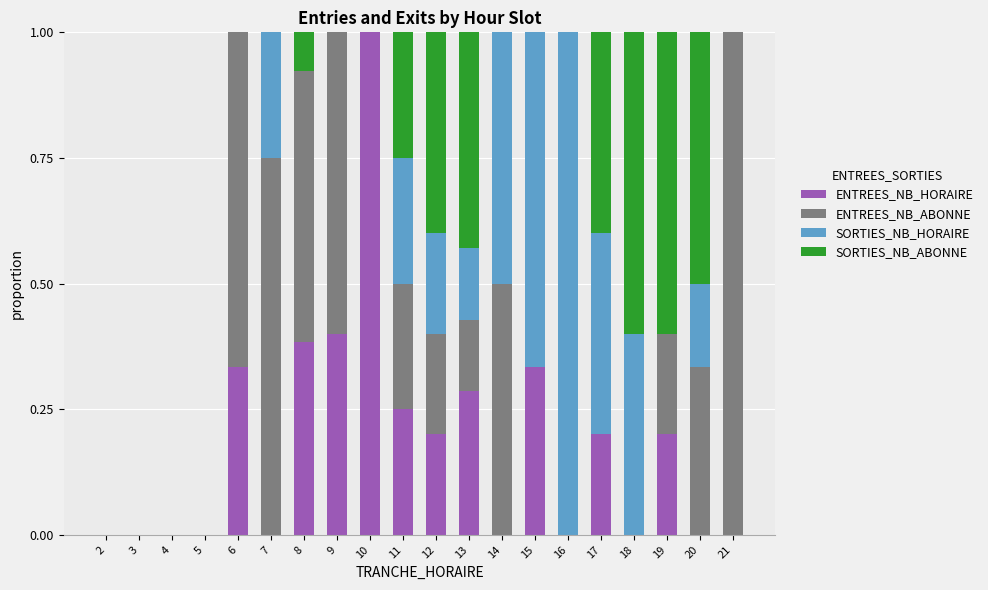

What is the total value across all series at 7?

1.0